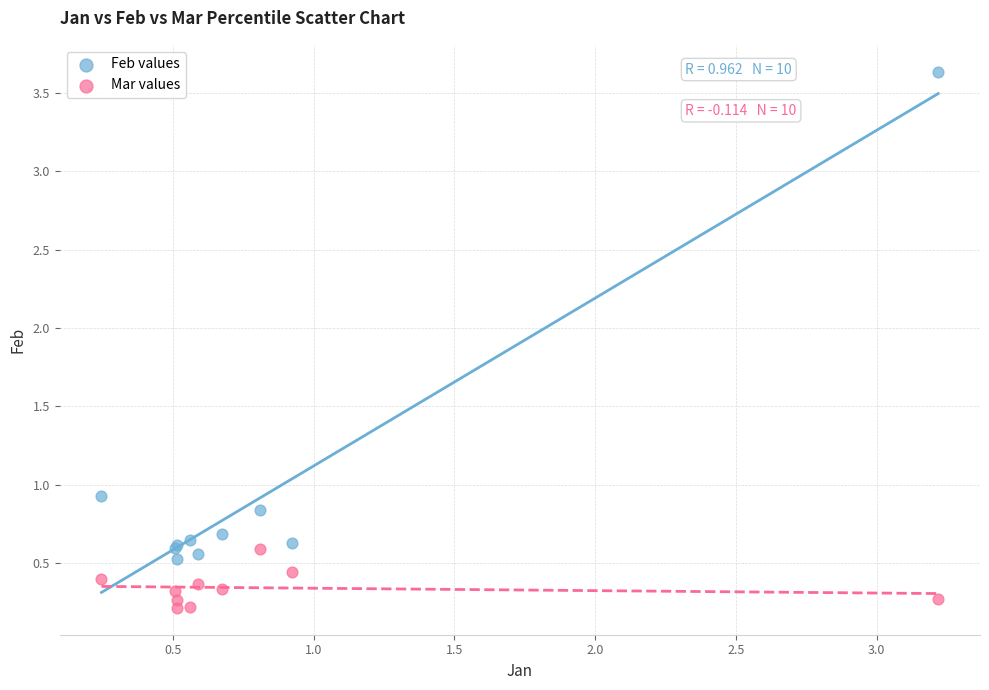

What is the X range (max minus min) for the scatter plot?

3.0